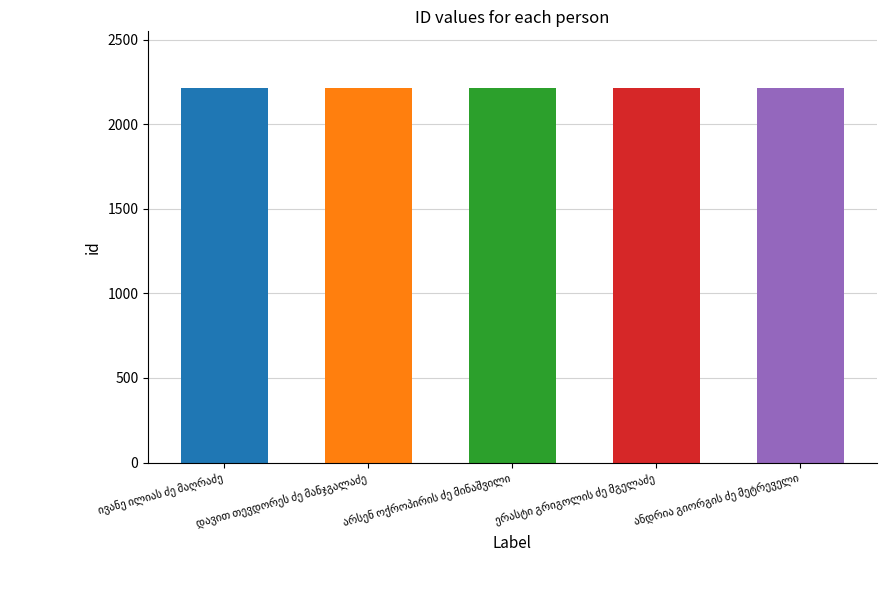

What is the average value?

2214